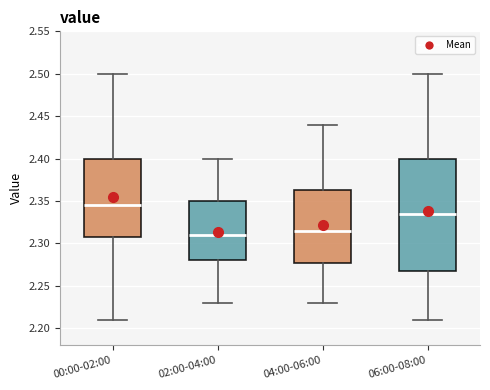

Which box is the tallest, from its lower edge to its upper edge?

06:00-08:00